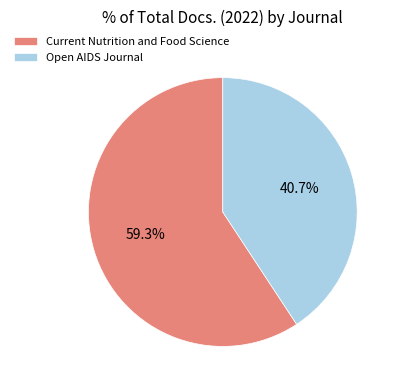

How many segments does this pie chart have?

2